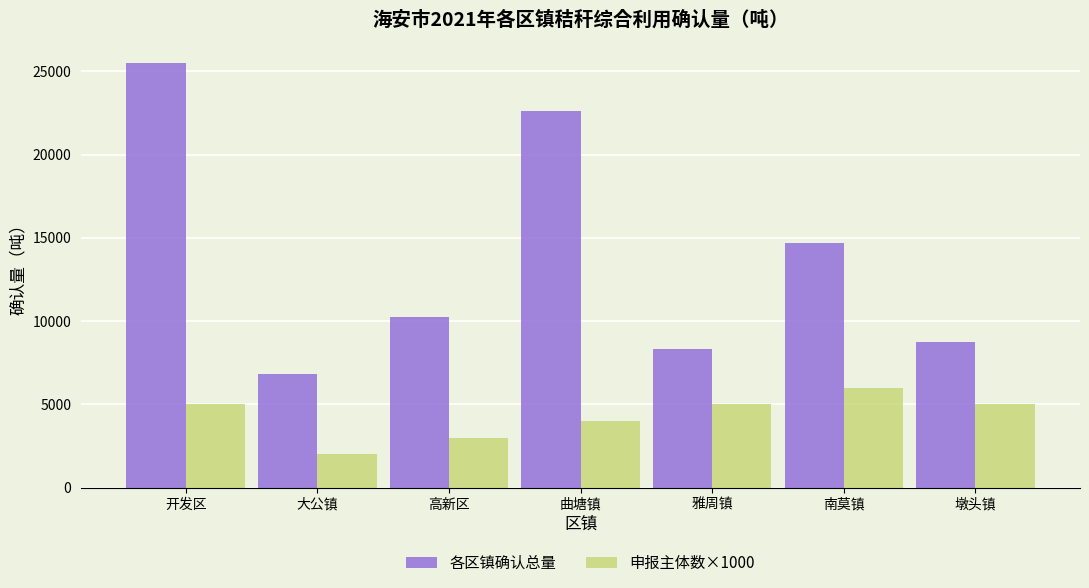

How many bars are there in total?

14